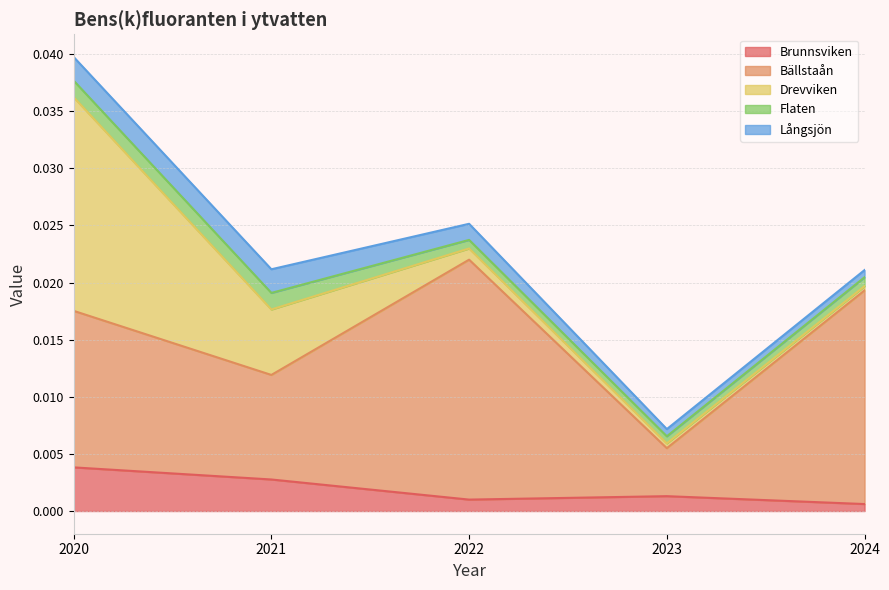

List the labels in order of Långsjön value, smallest first.

2023, 2024, 2022, 2020, 2021